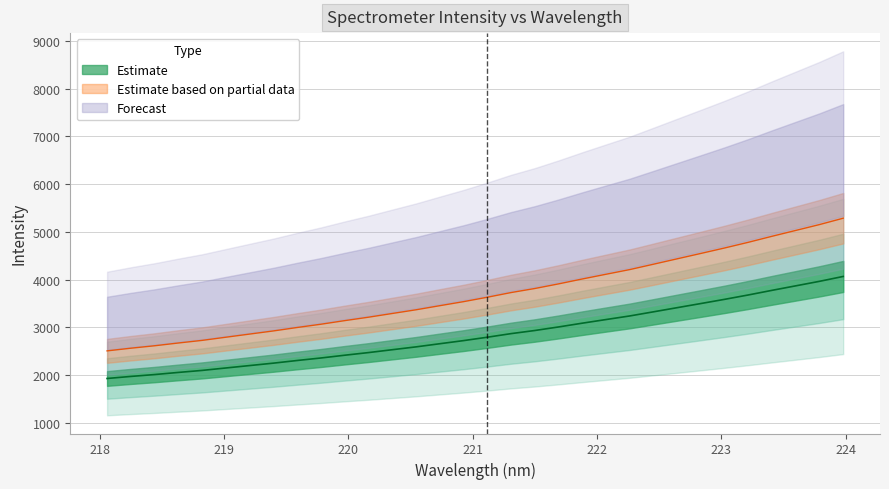

Which label corresponds to the smallest value in the chart?

218.0596